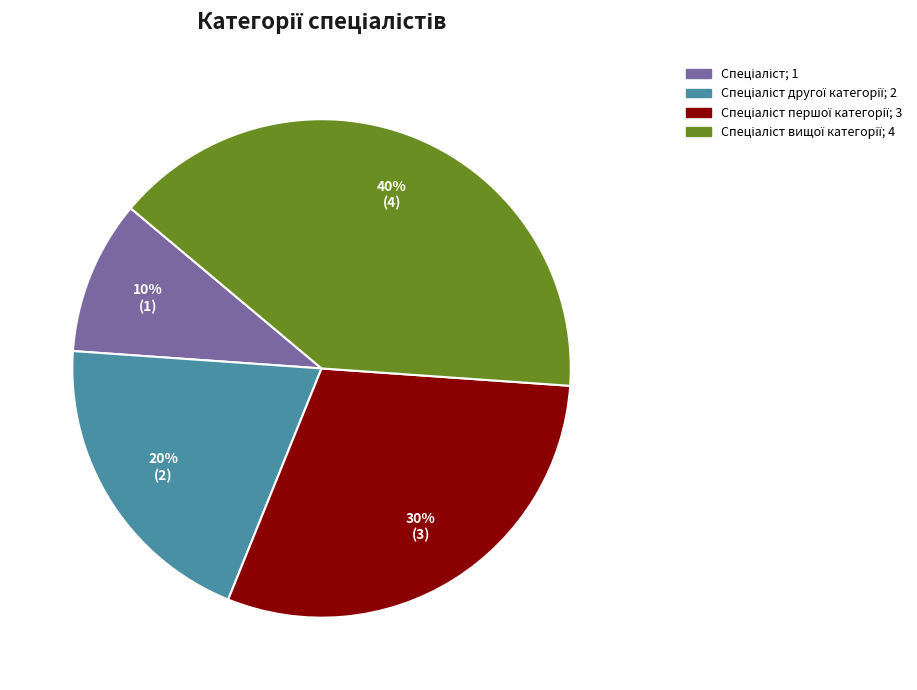

Does any single category account for the majority?

No